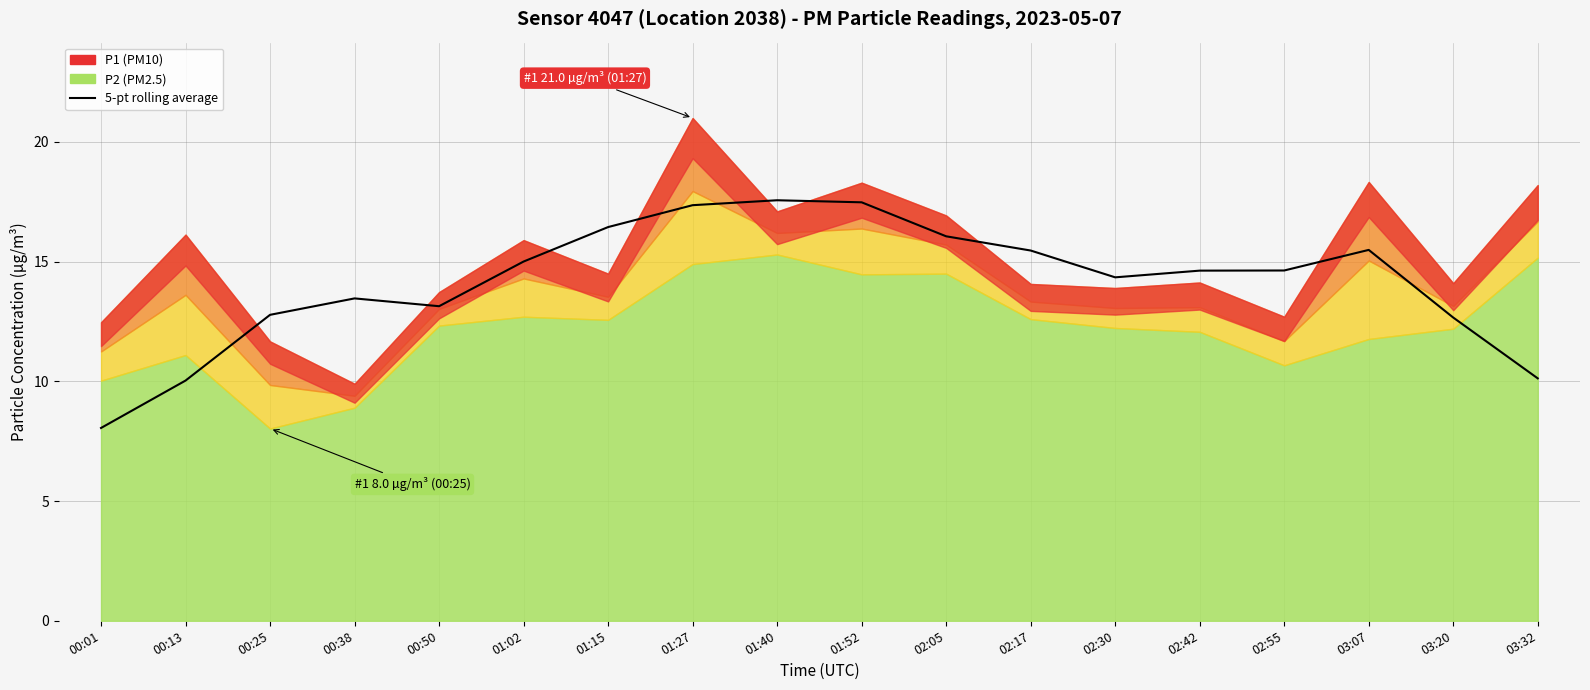

Reading right to left, extract all data points from this chart.

10.1	12.7	15.5	14.6	14.6	14.3	15.5	16.1	17.5	17.6	17.4	16.4	15.0	13.1	13.5	12.8	10.0	8.1